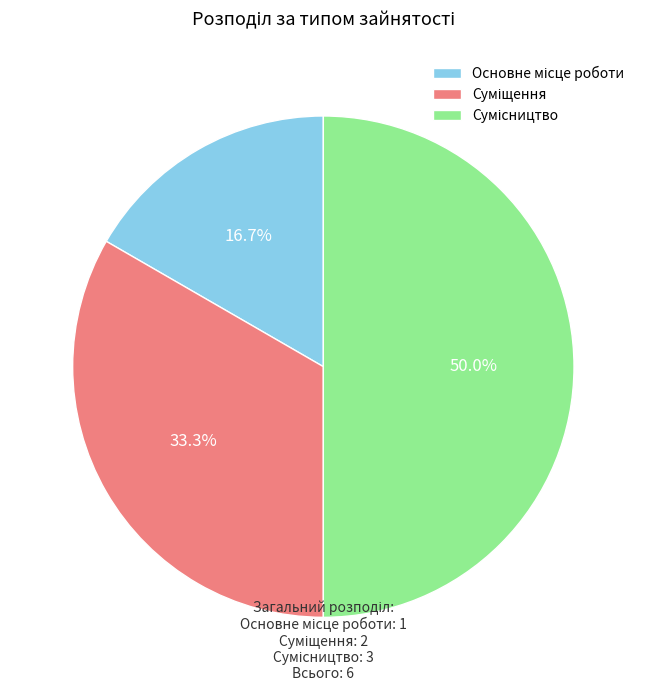

Count the number of slices in the pie.

3